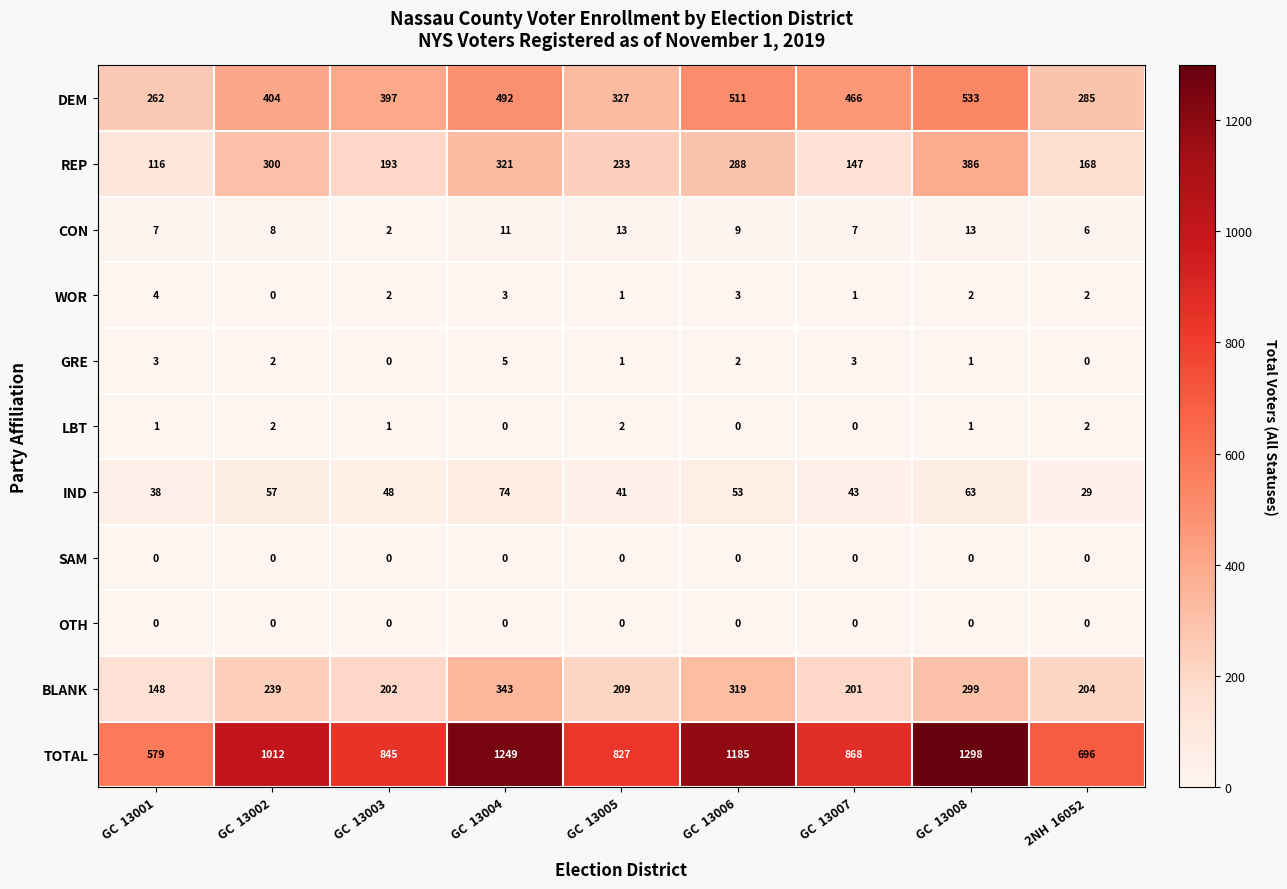

At how many categories does at least one series exceed 973?

4